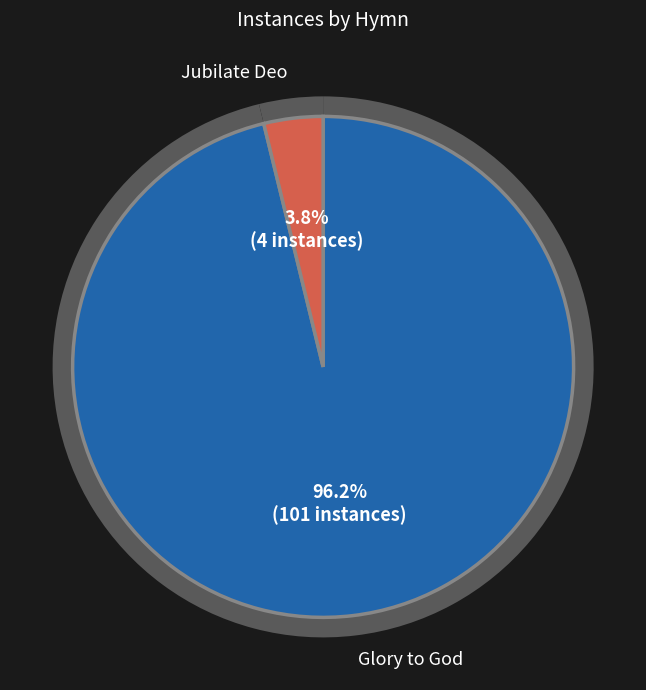

Count the number of slices in the pie.

2